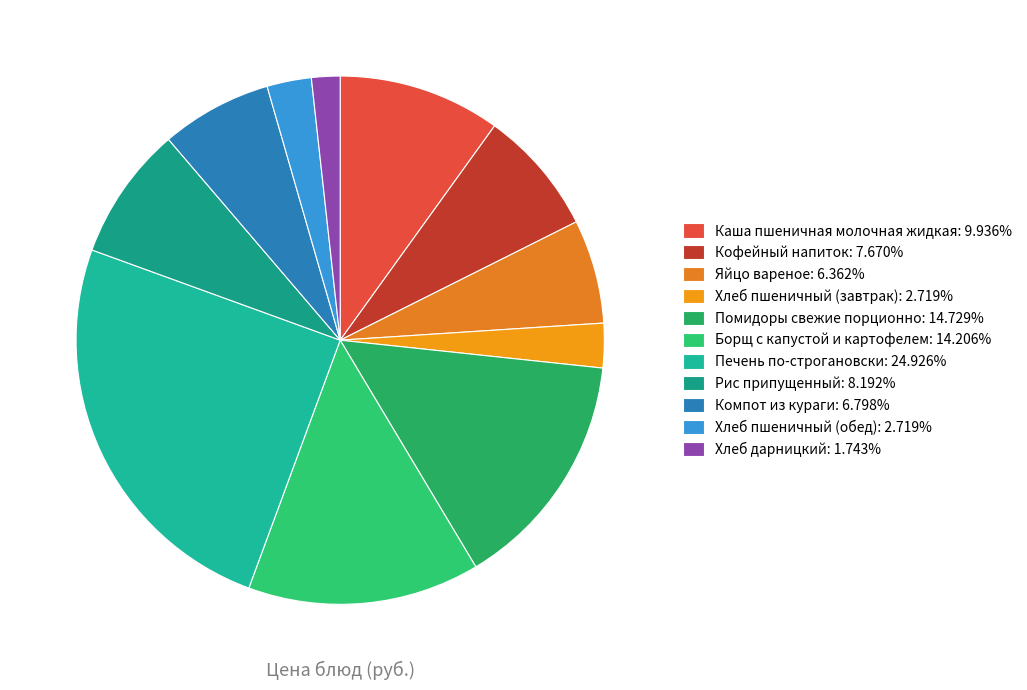

What is the total percentage of Борщ с капустой и картофелем and Хлеб дарницкий?

15.9%